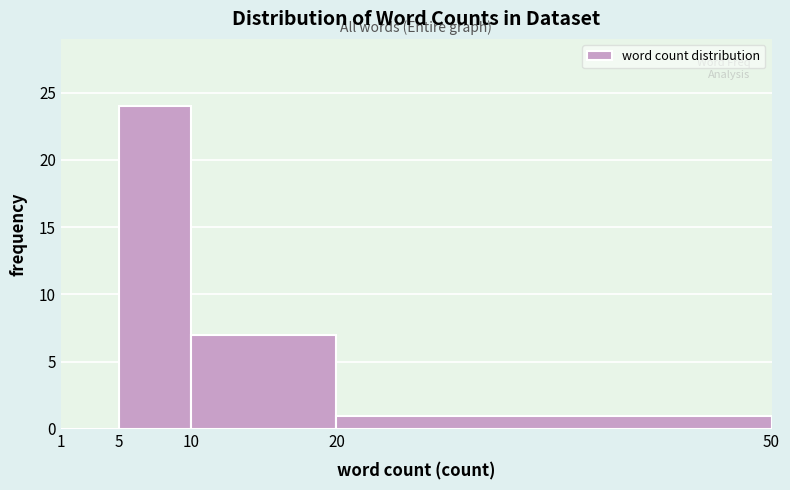

What is the height of the bar covering 20 to 50 on the x-axis? The values are not printed on the chart, so give them approximately, as read against the axis.

1